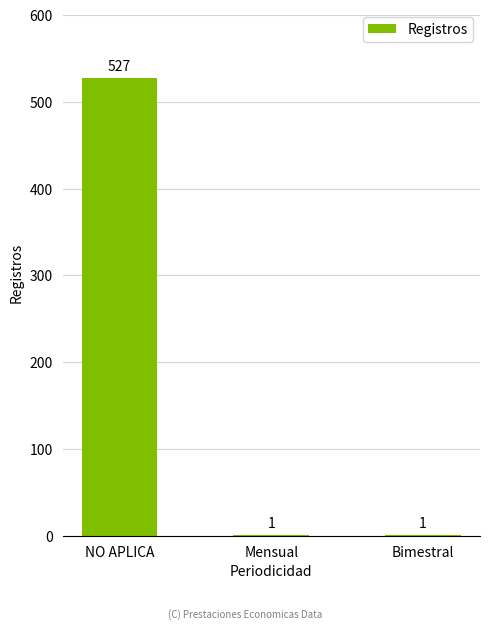

What value does the data have at Bimestral?

1